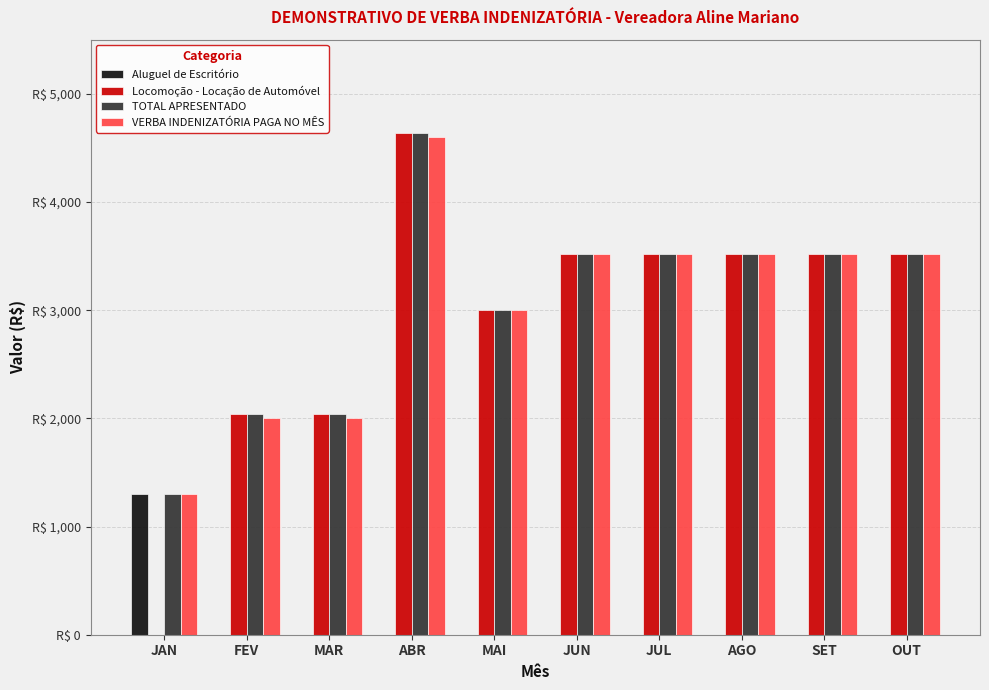

Does the chart contain stacked bars?

No